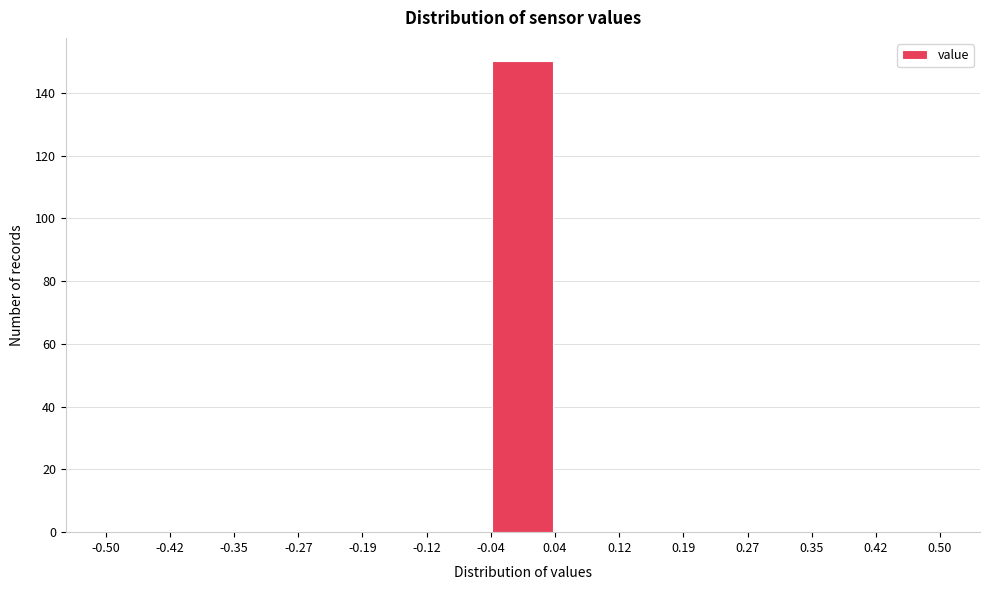

Reading left to right, transcribe this chart: for each bar, give the range it covers on the x-axis and its height. The values are not printed on the chart, so give them approximately, as read against the axis.

-0.50 to -0.42: 0
-0.42 to -0.35: 0
-0.35 to -0.27: 0
-0.27 to -0.19: 0
-0.19 to -0.12: 0
-0.12 to -0.04: 0
-0.04 to 0.04: 150
0.04 to 0.12: 0
0.12 to 0.19: 0
0.19 to 0.27: 0
0.27 to 0.35: 0
0.35 to 0.42: 0
0.42 to 0.50: 0